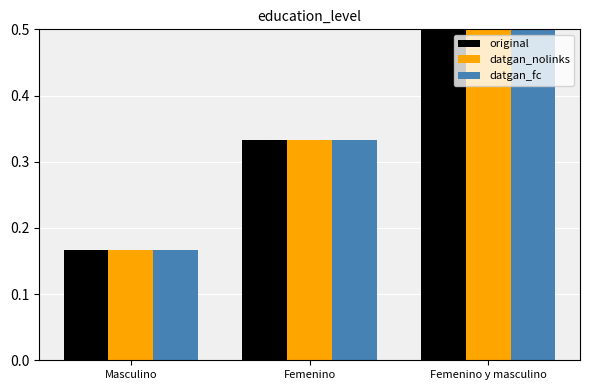

Which category has the highest value in the original series?

Femenino y masculino